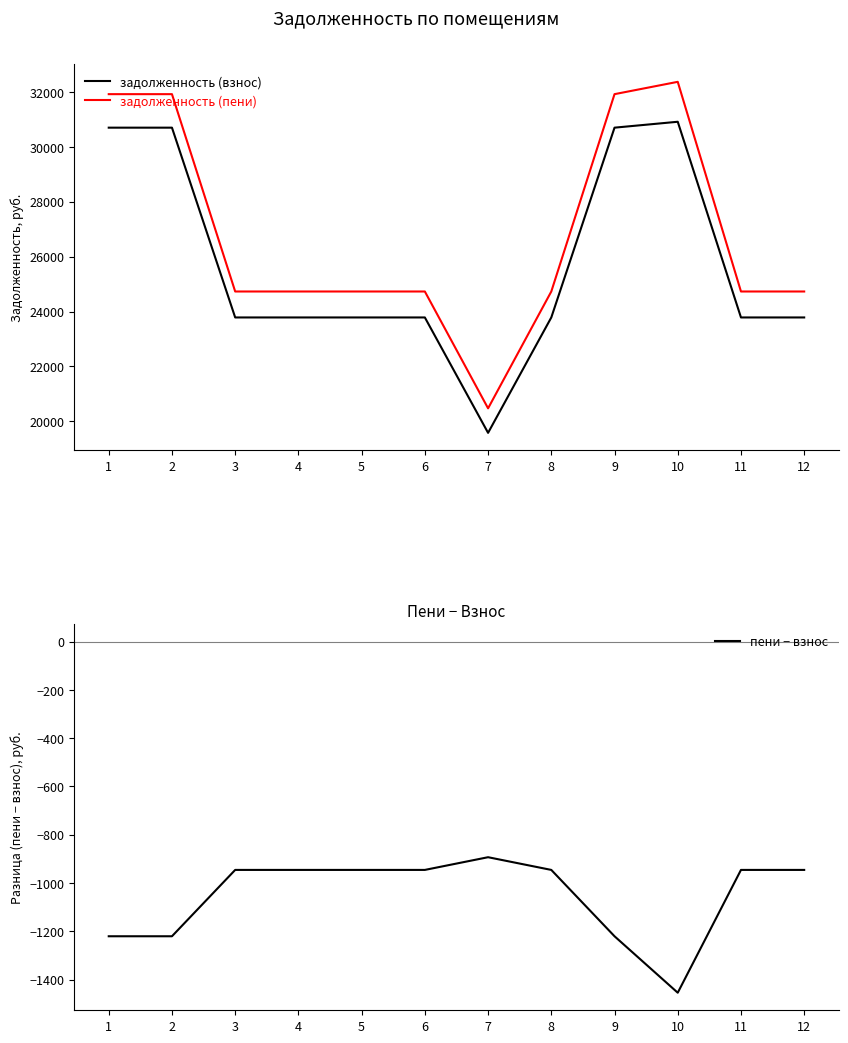

In пени − взнос, how many points are higher than both neighbors (excluding endpoints)?

1